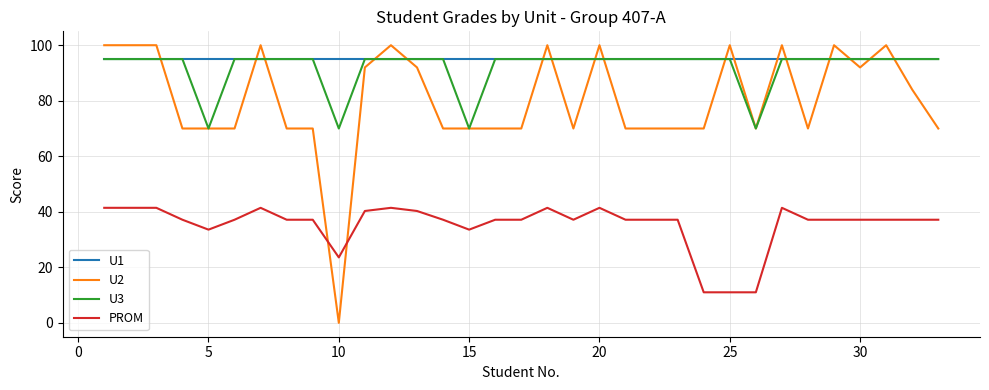

True or false: PROM and U3 intersect in this chart.

False